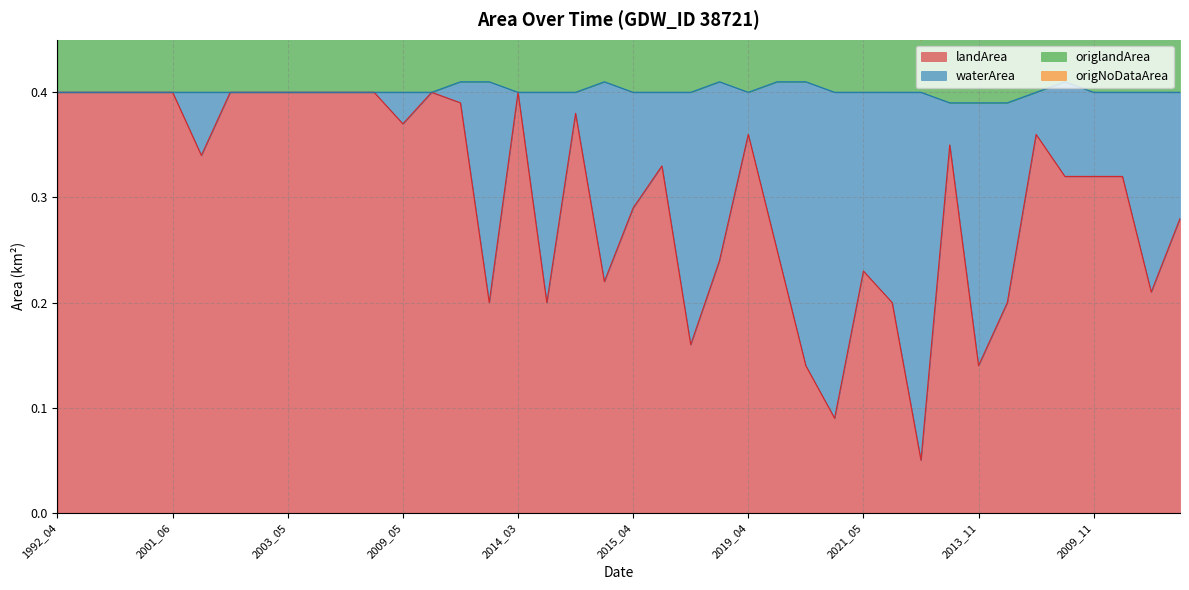

Which series has the largest total across all categories?

origlandArea